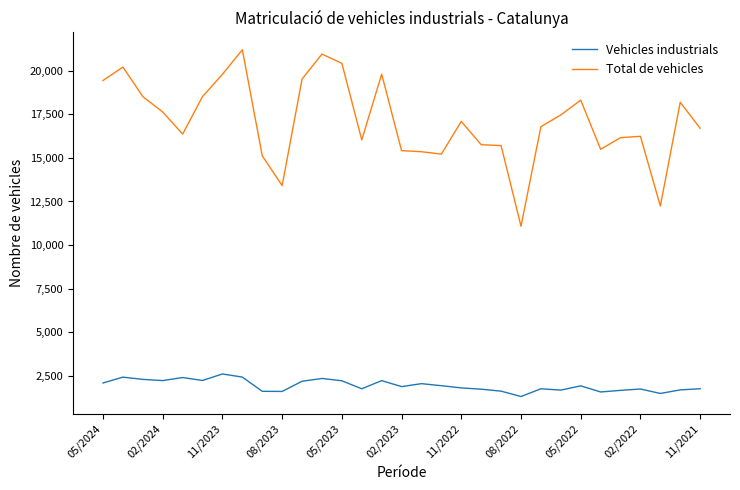

What is the smallest value displayed?

1301